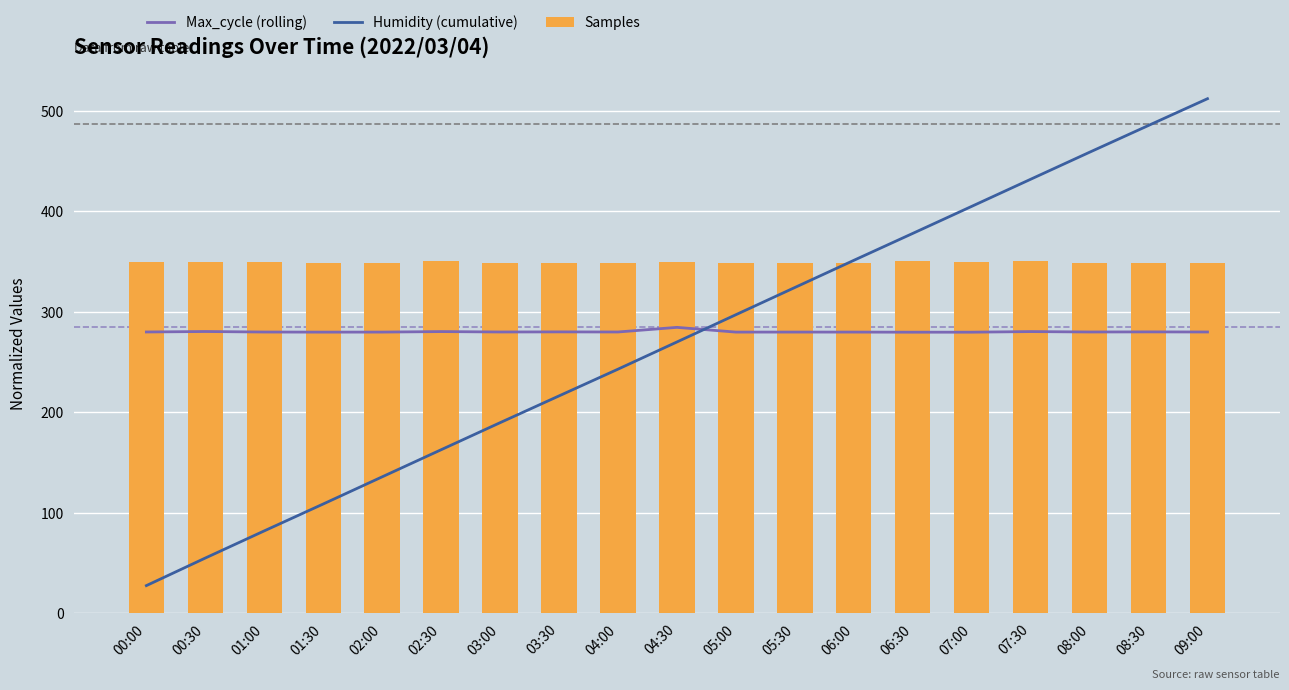

What is the minimum value for Humidity (cumulative)?

27.5